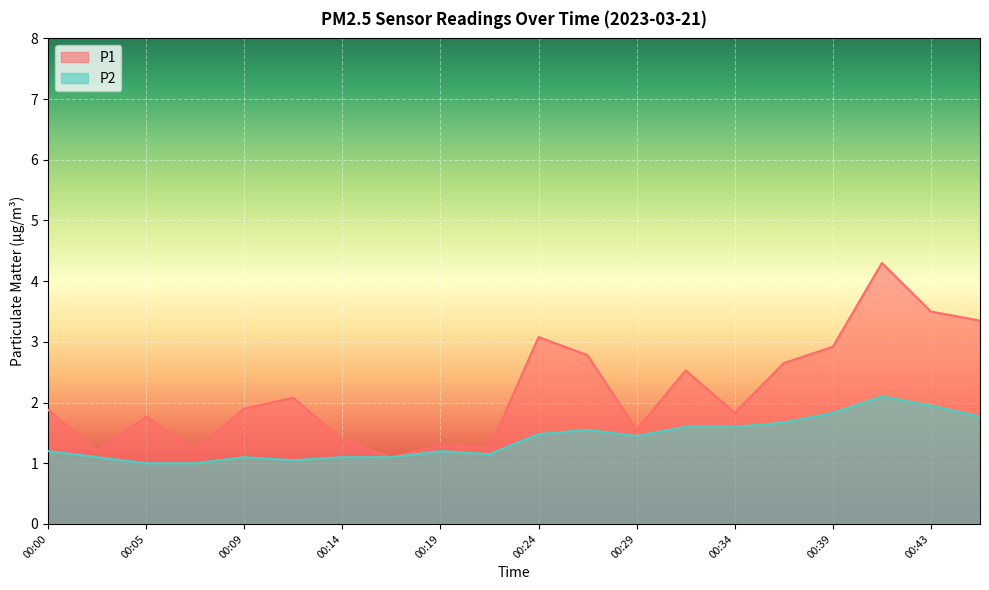

What is the average value of the P2 series?

1.4